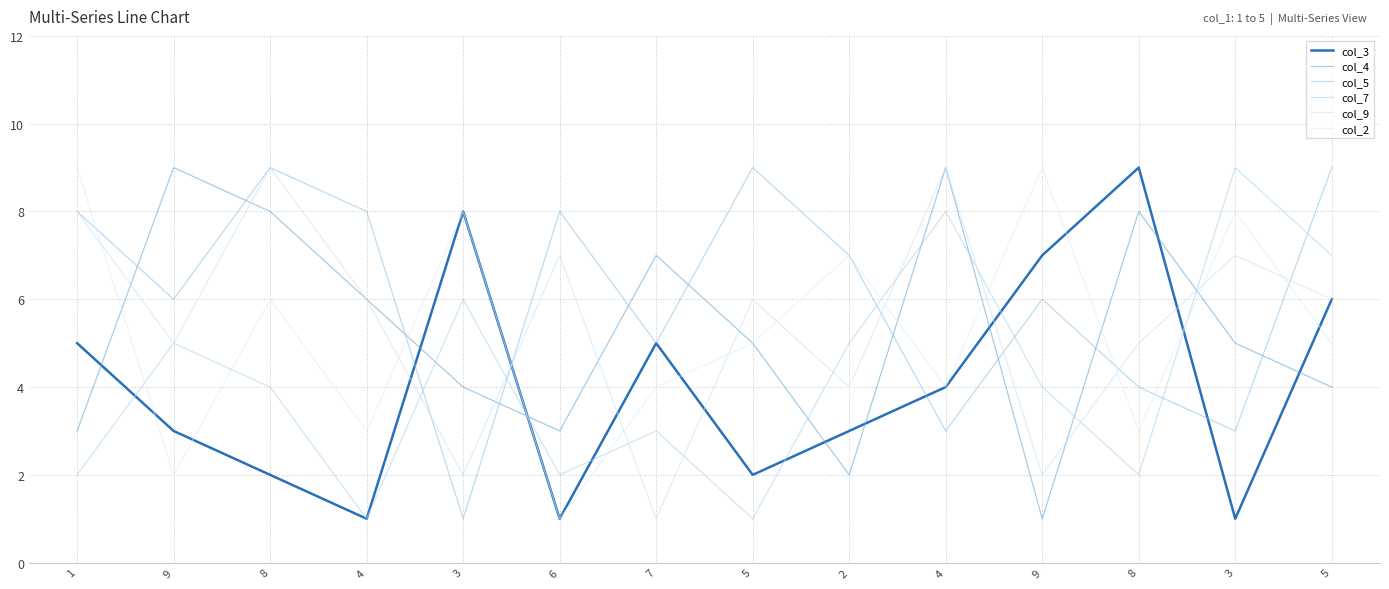

Does the chart display data point markers on the line(s)?

No